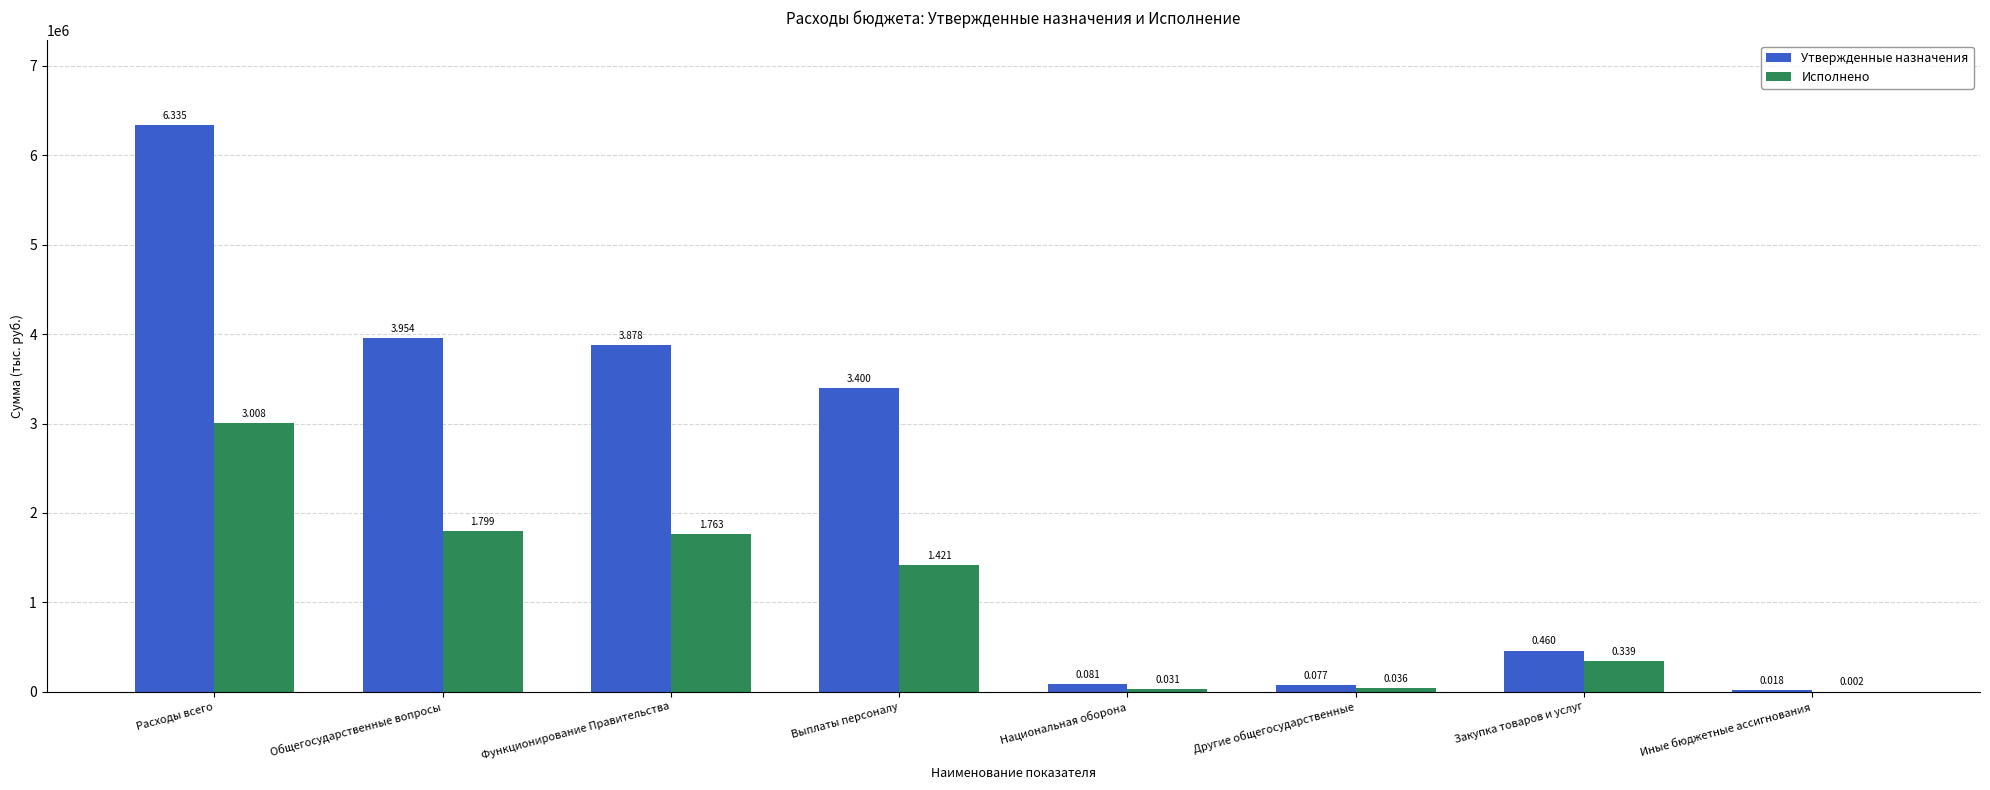

What is the sum of all Исполнено values?

8399799.8